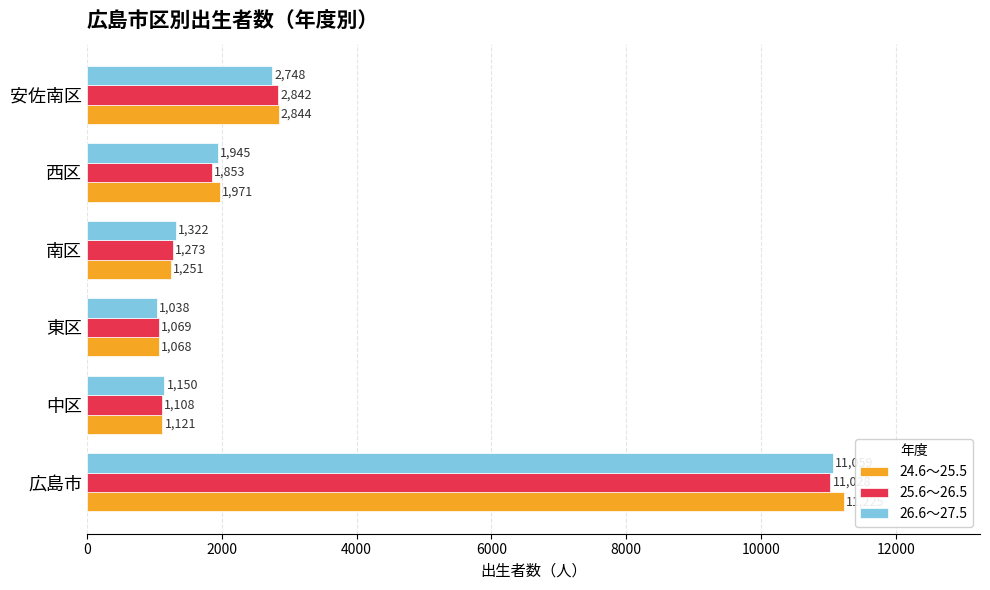

Is it true that 25.6～26.5 equals 1069 at 東区?

True